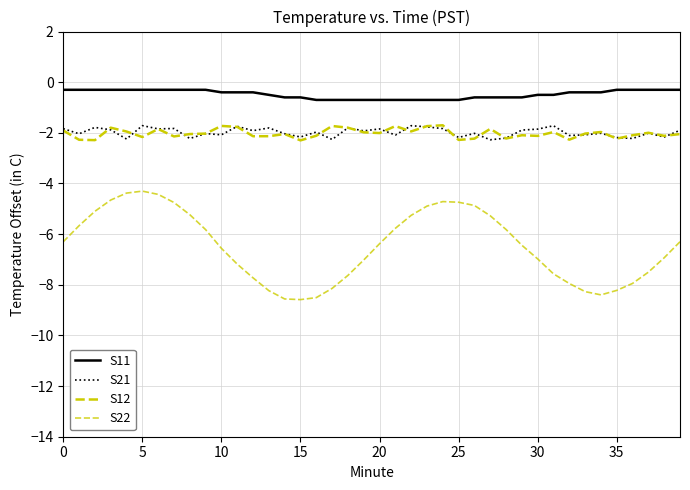

List the series in order of their peak value, lowest first.

S22, S21, S12, S11